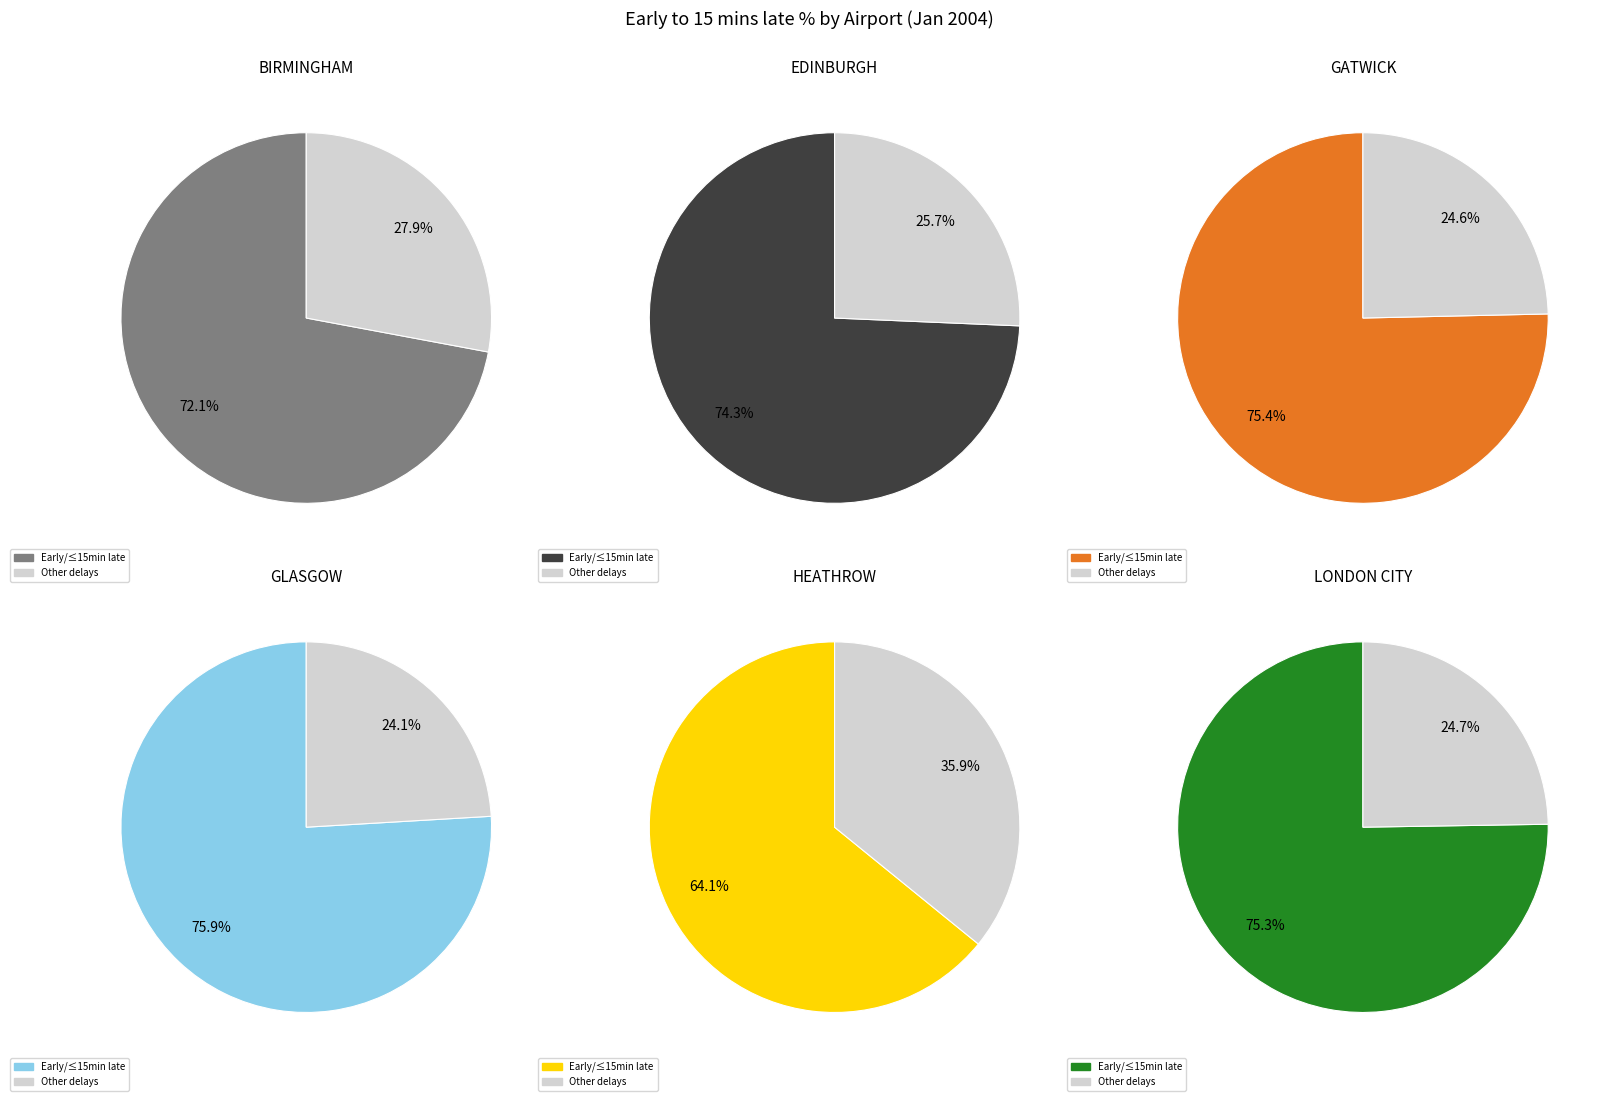

To the nearest percent, what percentage of the pie is BIRMINGHAM?

16%